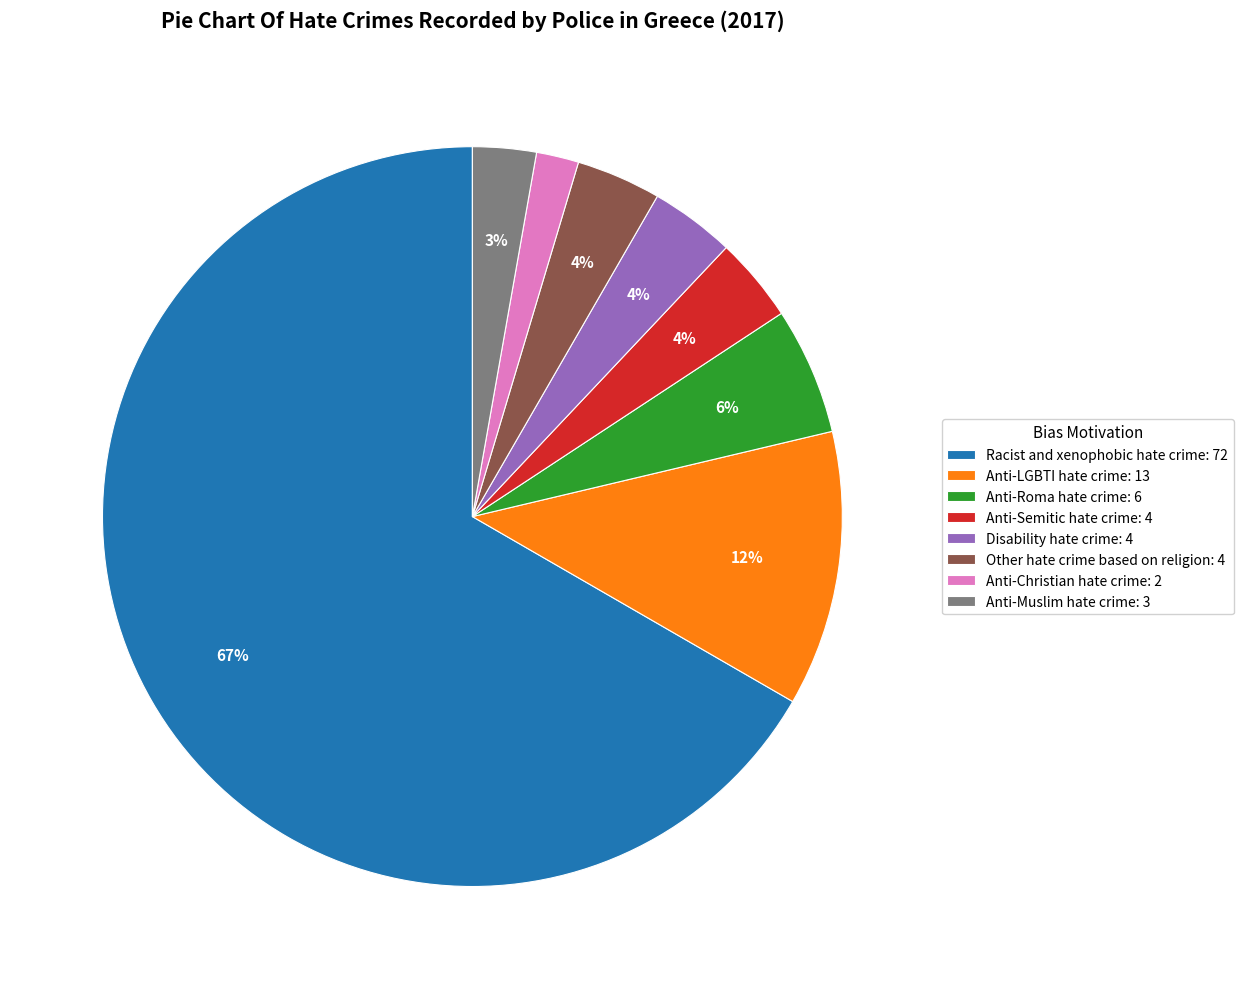

The Anti-Christian hate crime: 2 slice represents 9% of the pie. True or false?

False